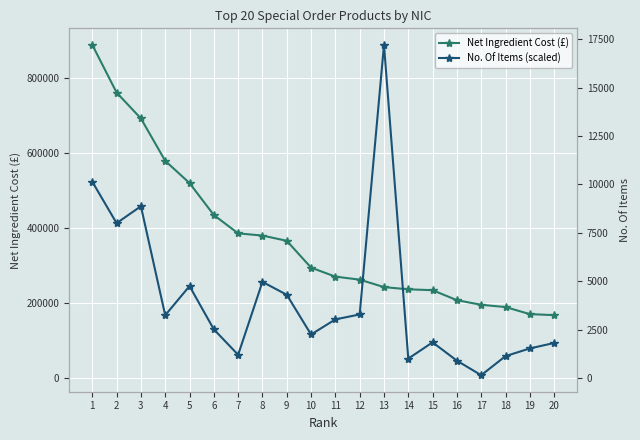

List the series in order of their peak value, highest first.

Net Ingredient Cost (£), No. Of Items (scaled)